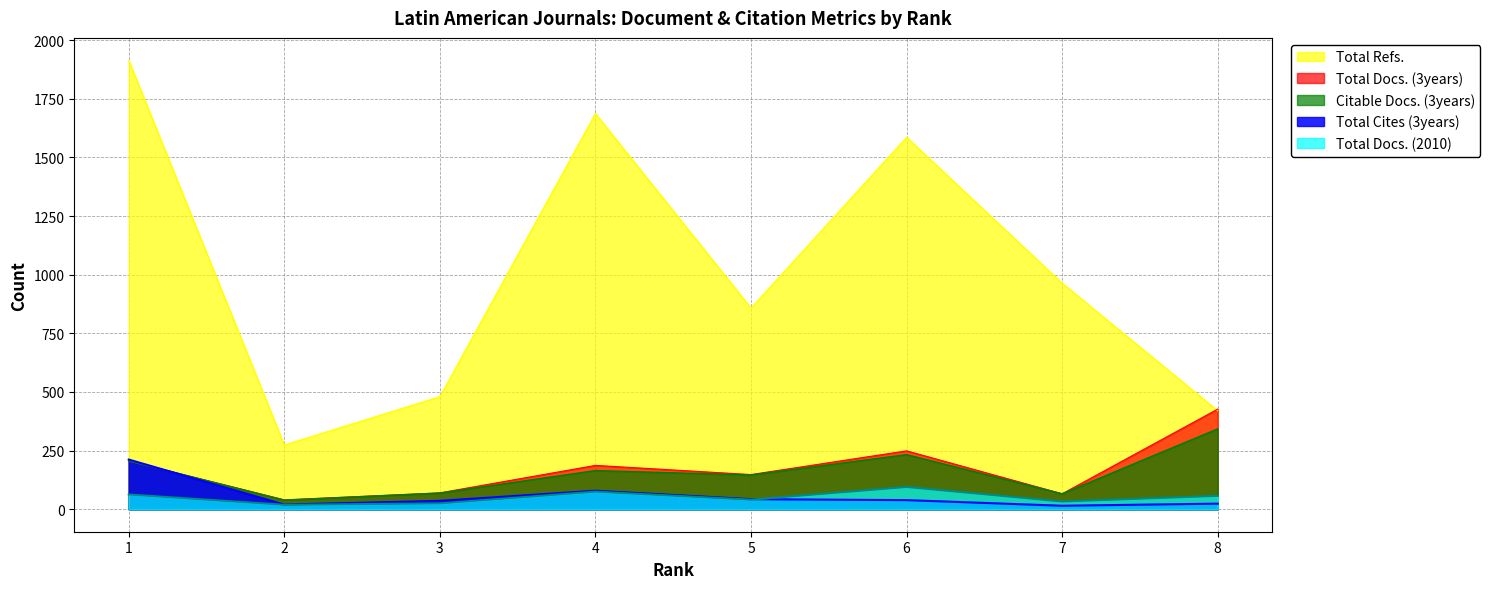

What is the value of the Total Docs. (2010) point at the 3rd from the left?

25